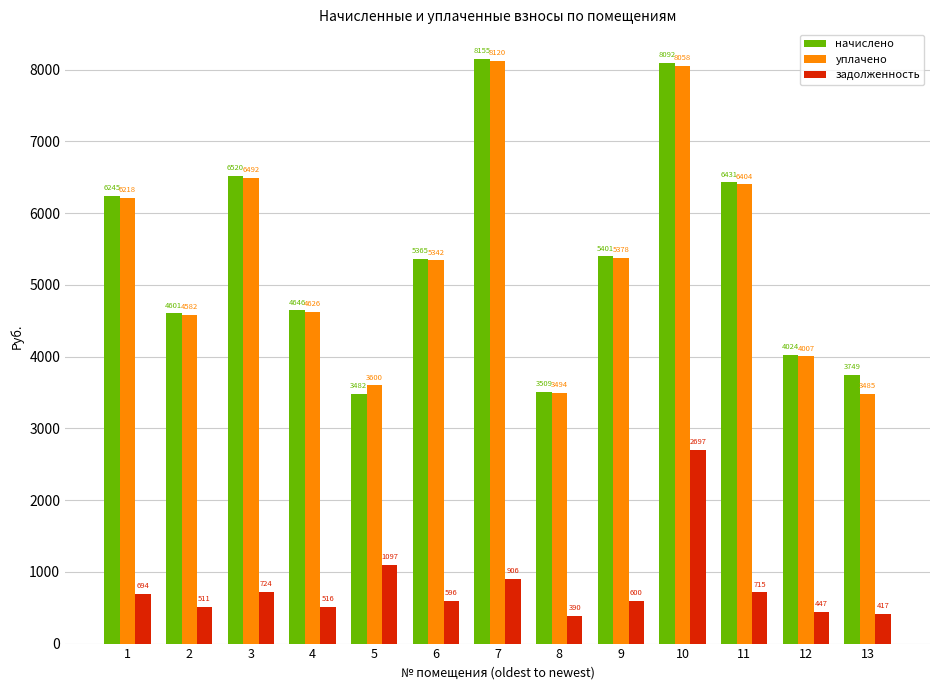

What is the average value of the задолженность series?

793.2